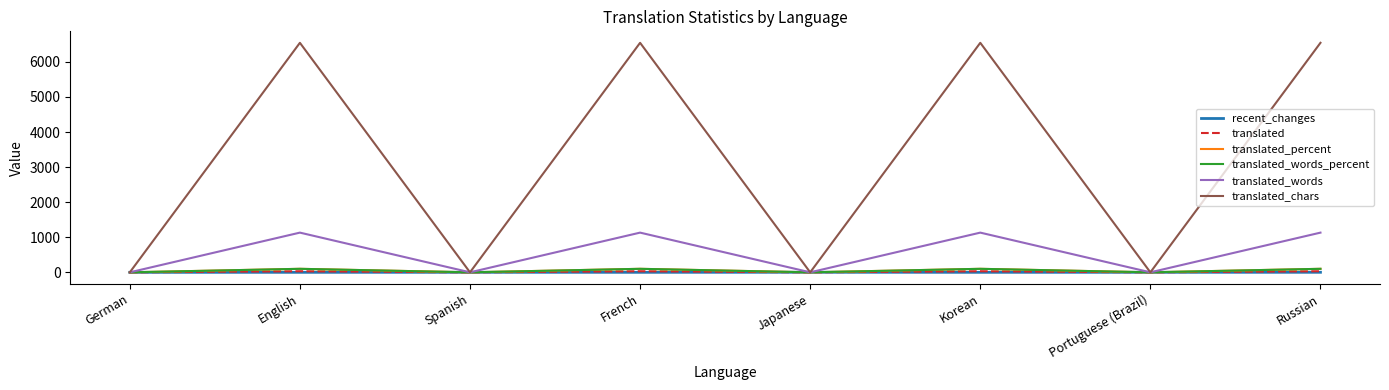

What is the value of the translated point at the 8th from the left?

31